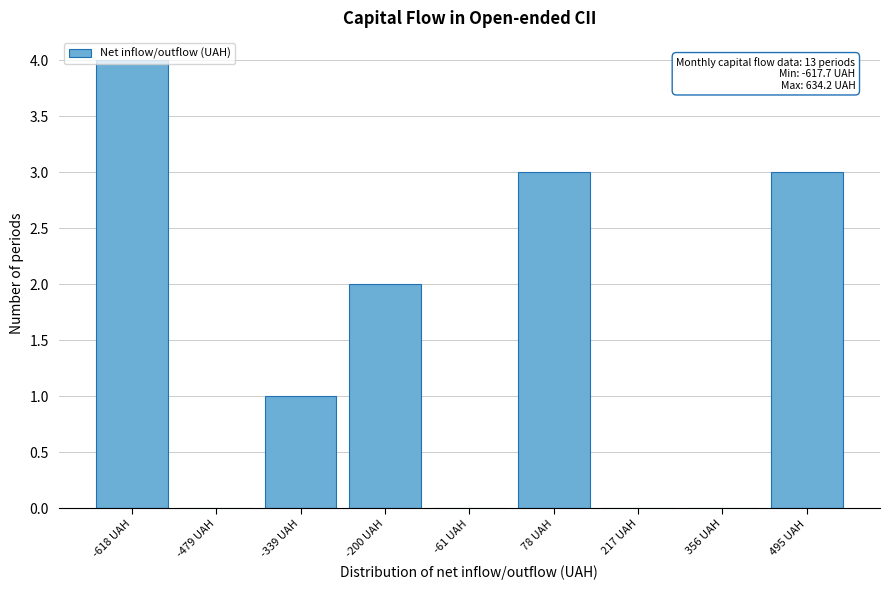

What is the sum of all values?

13